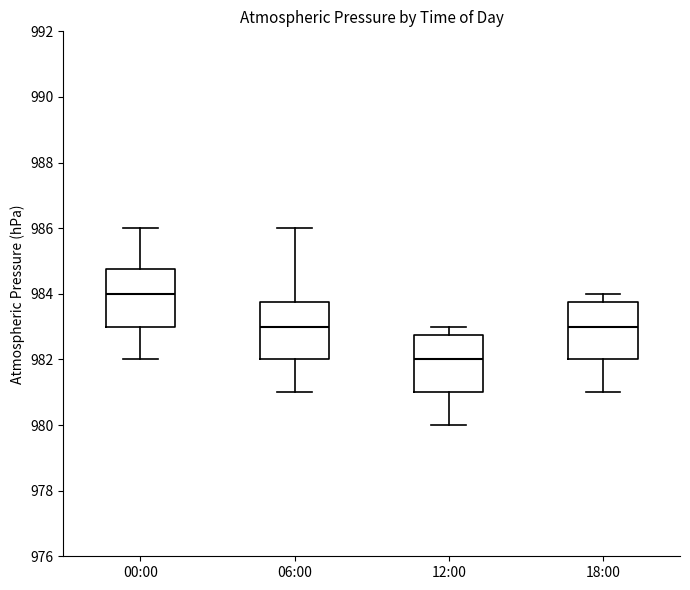

Which box has the lowest median line?

12:00